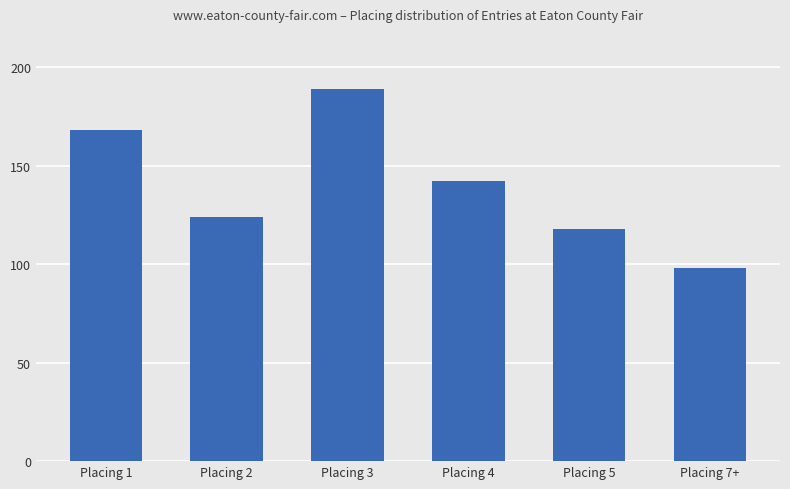

How many series are shown in this chart?

1